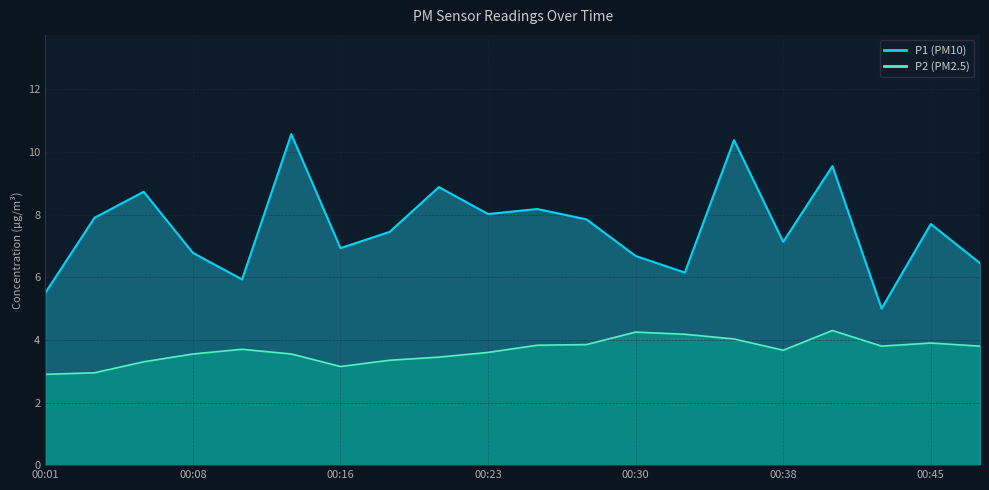

Is the value of P1 at 00:40 greater than the value of P2 at 00:38?

Yes